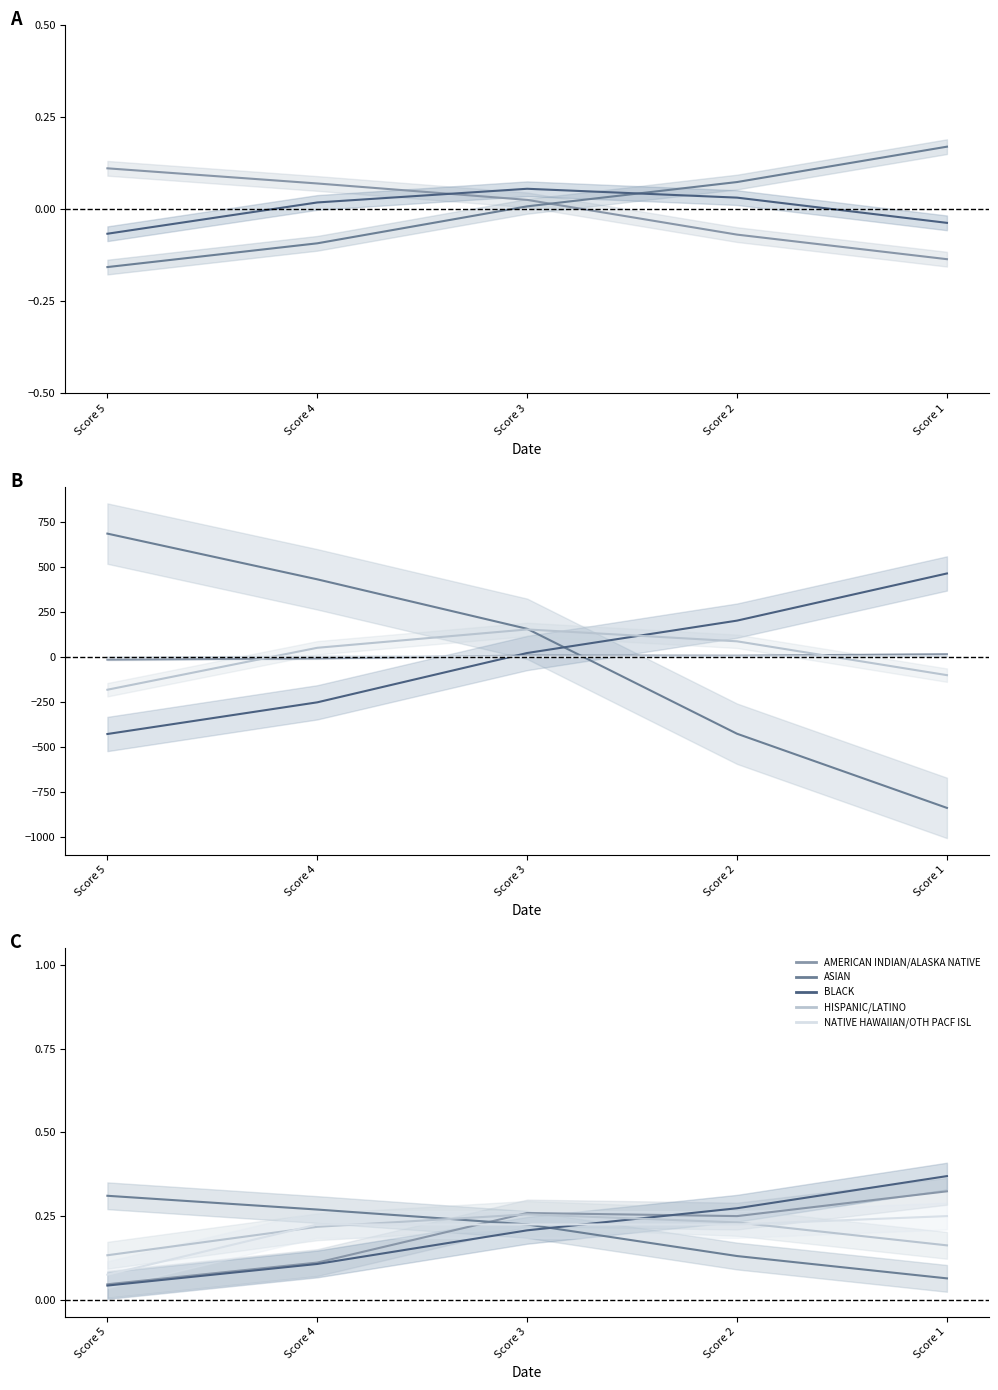

How many lines are shown in the chart?

5